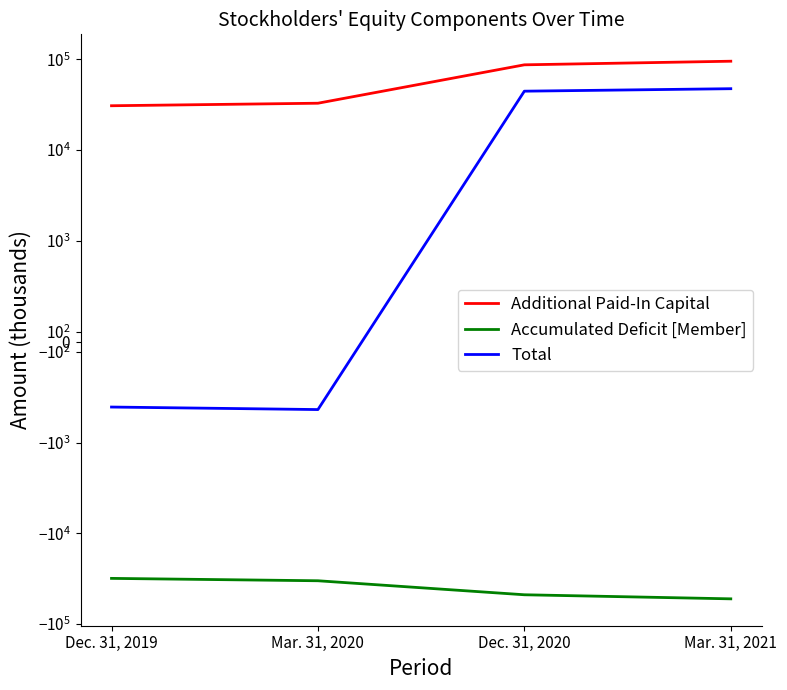

List the series in order of their overall mean, lowest first.

Accumulated Deficit [Member], Total, Additional Paid-In Capital